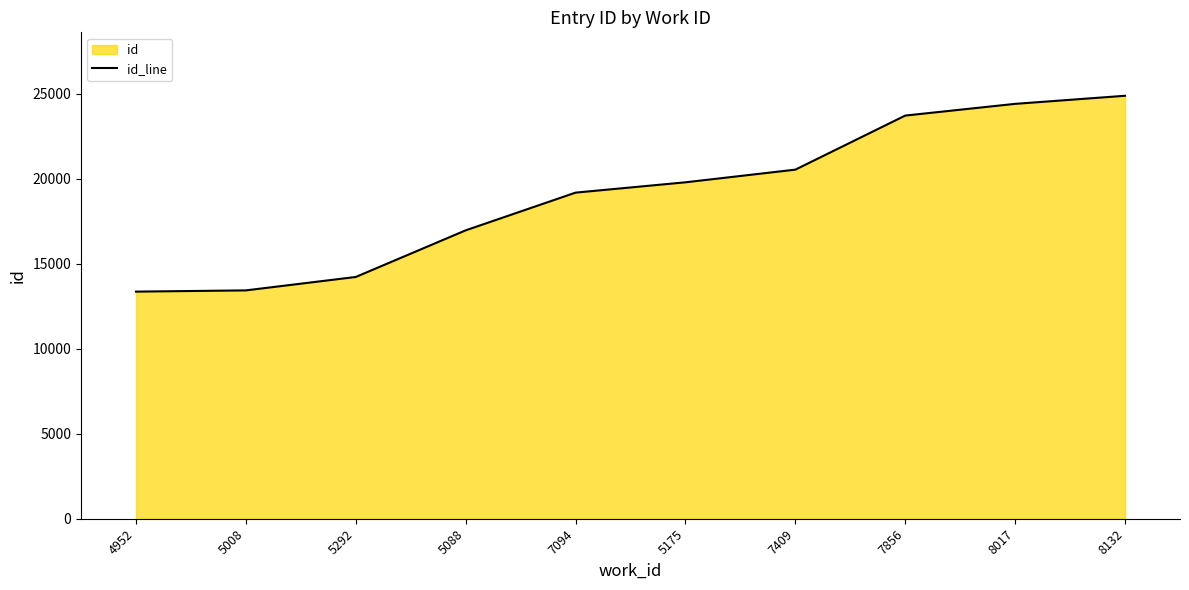

True or false: there are more than 2 points higher than both neighbors.

False